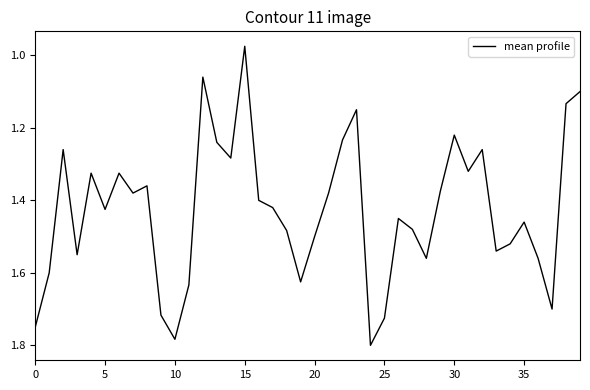

What is the difference between the maximum and minimum values?

0.8